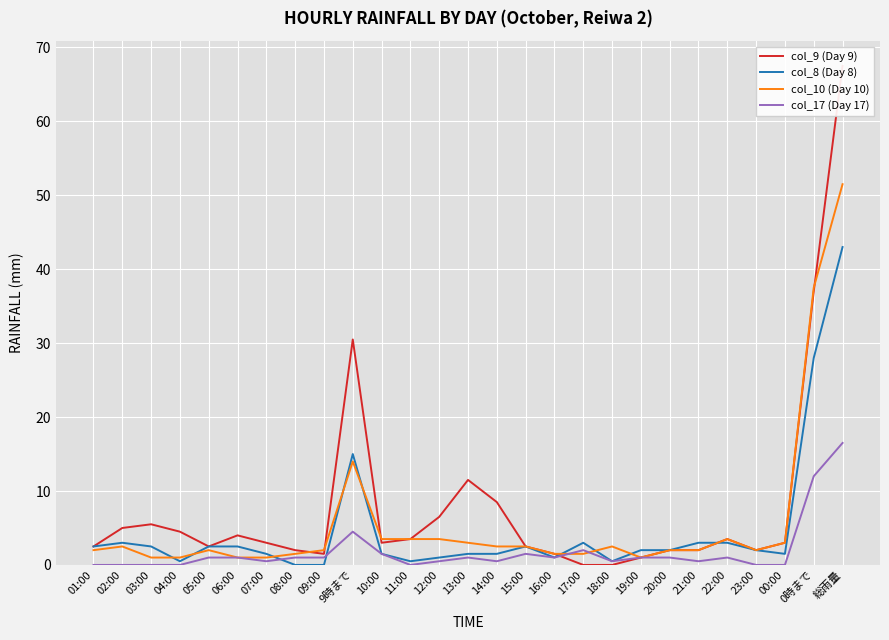

What is the label of the 1st point from the left?

01:00